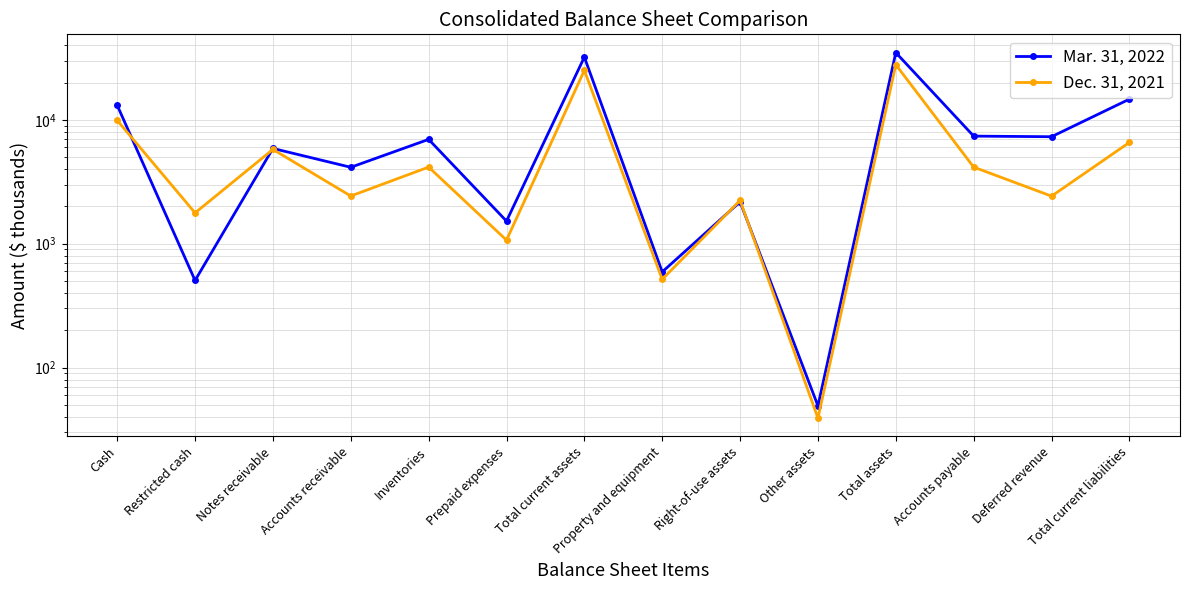

Rank the series by their average value, from highest to lowest.

Mar. 31, 2022, Dec. 31, 2021